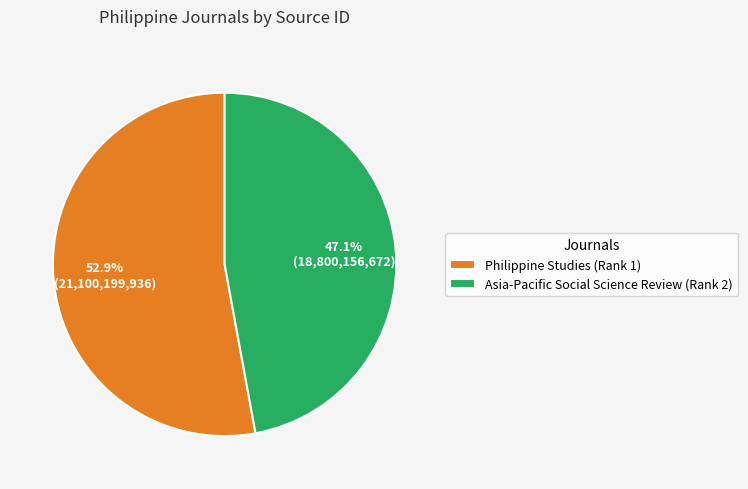

What is the largest slice in the pie chart?

Philippine Studies